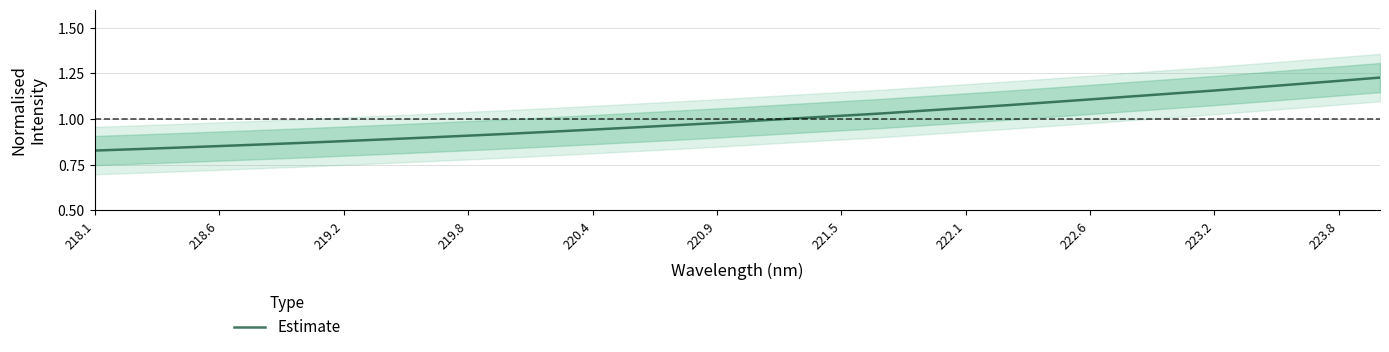

Is it true that Estimate equals 1.7 at 221.5?

False